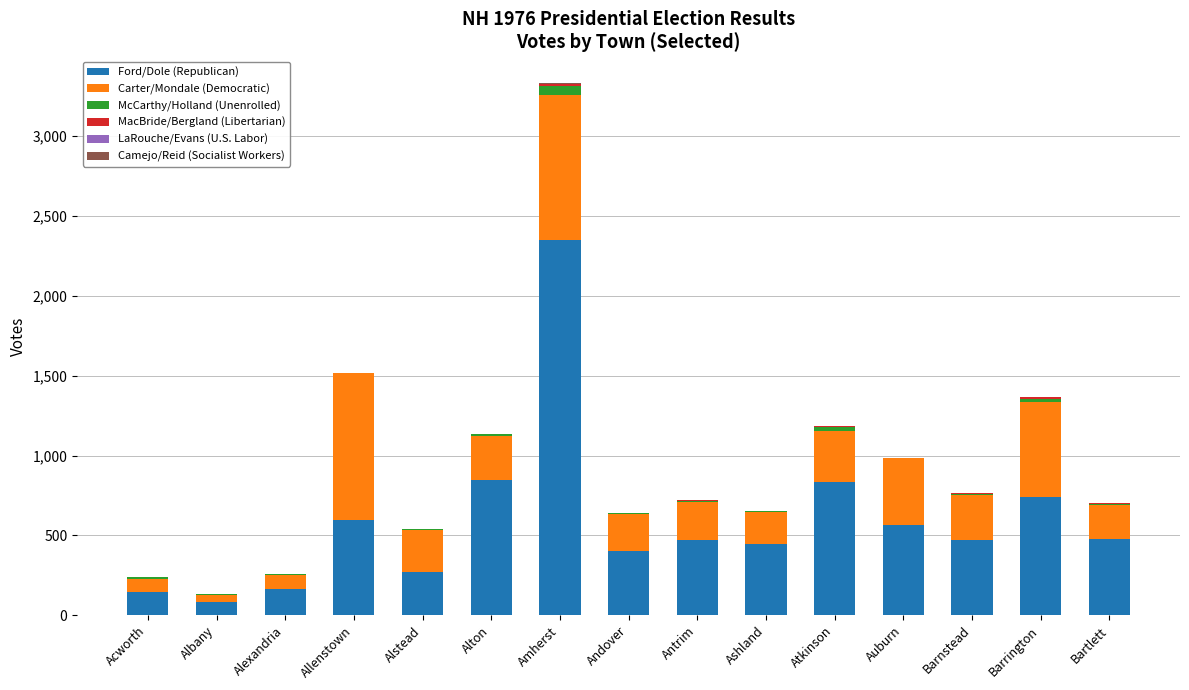

What is the sum of all Ford/Dole (Republican) values?

8869